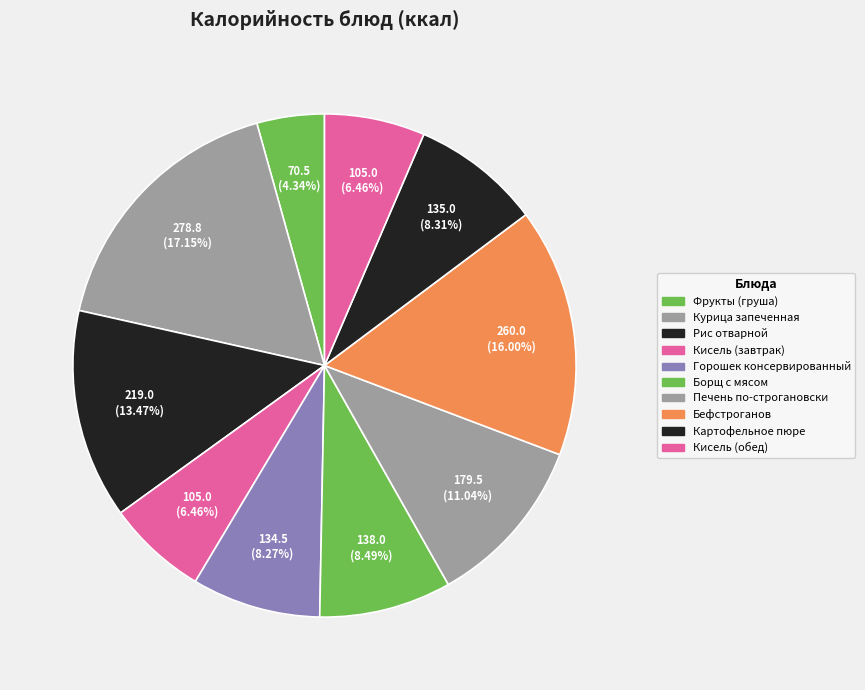

To the nearest percent, what percentage of the pie is Борщ с мясом?

8%